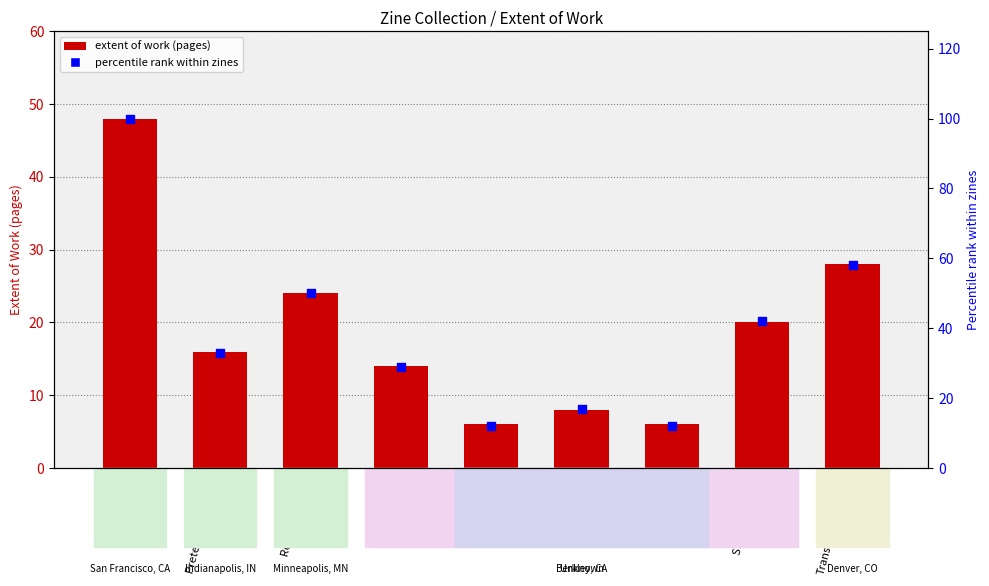

Which series has the widest spread of Y values?

Percentile rank within zines